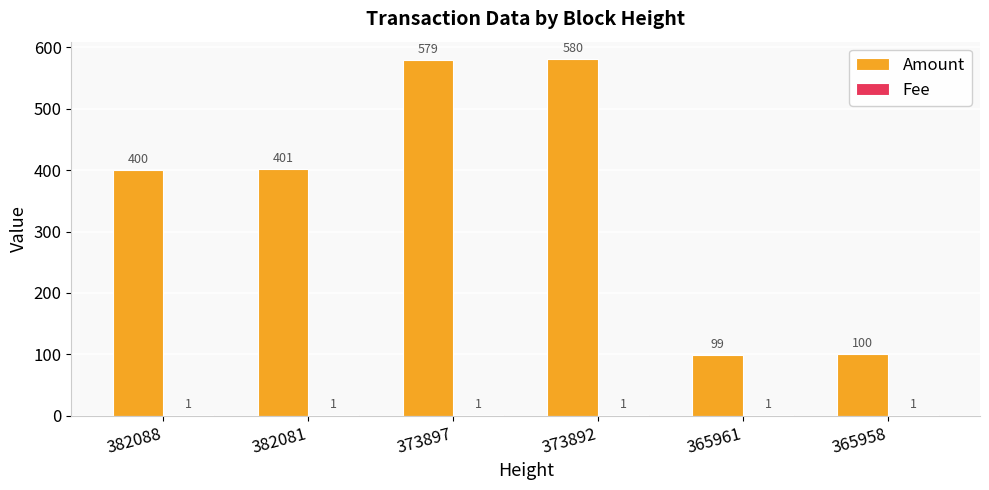

At which category is the sum across all series the highest?

373892